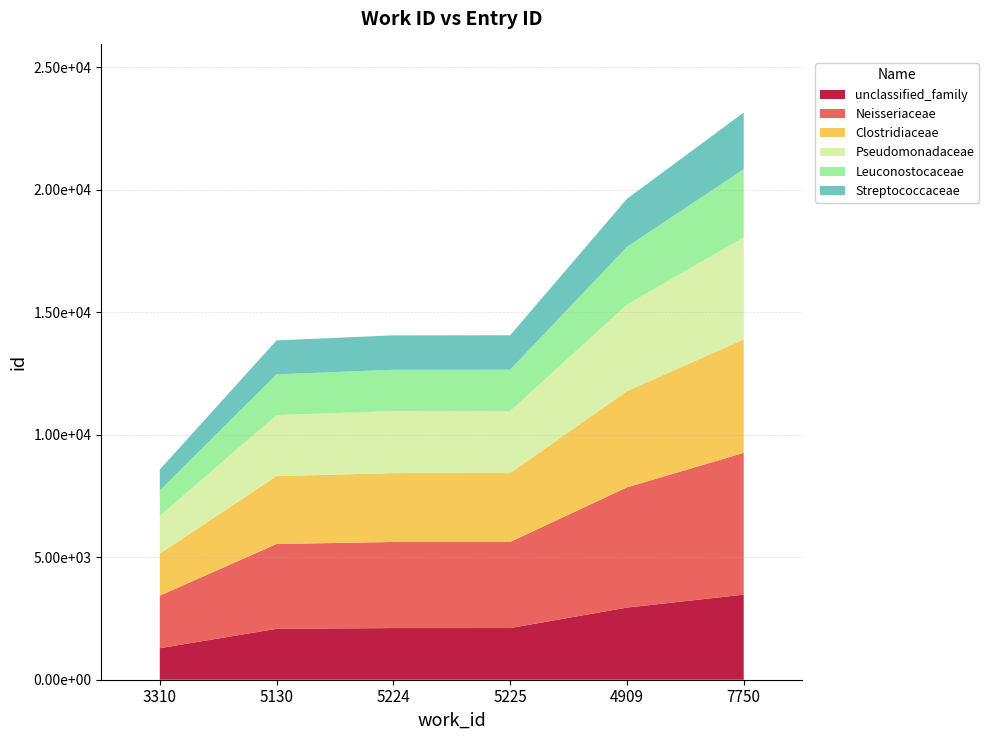

Reading right to left, extract all data points from this chart.

23146	19624	14056	14053	13847	8576